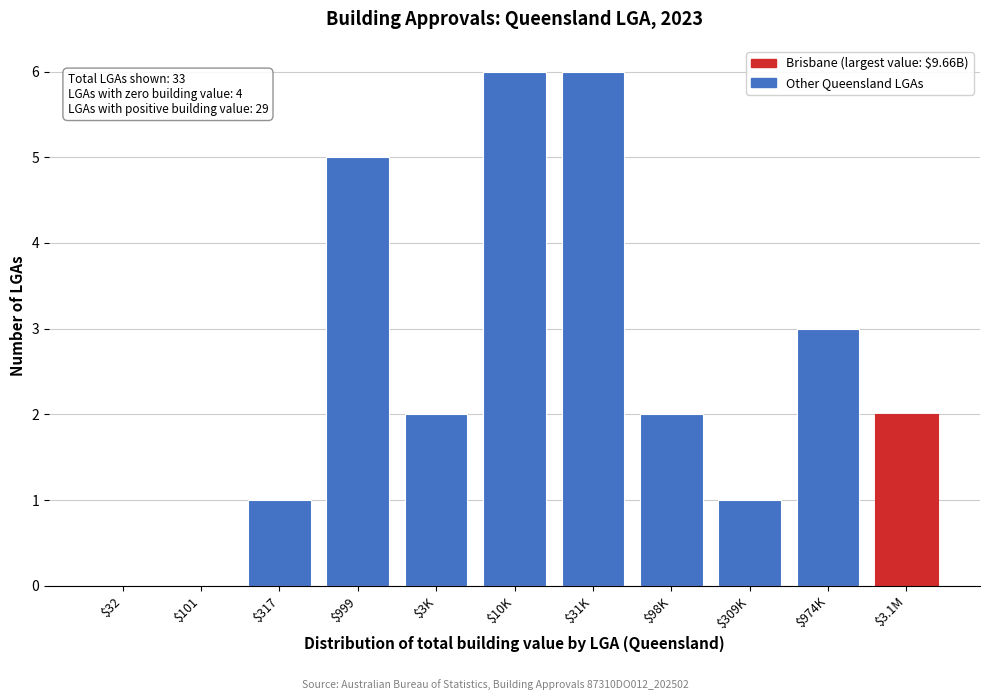

True or false: the data shows 11 at $31K.

False